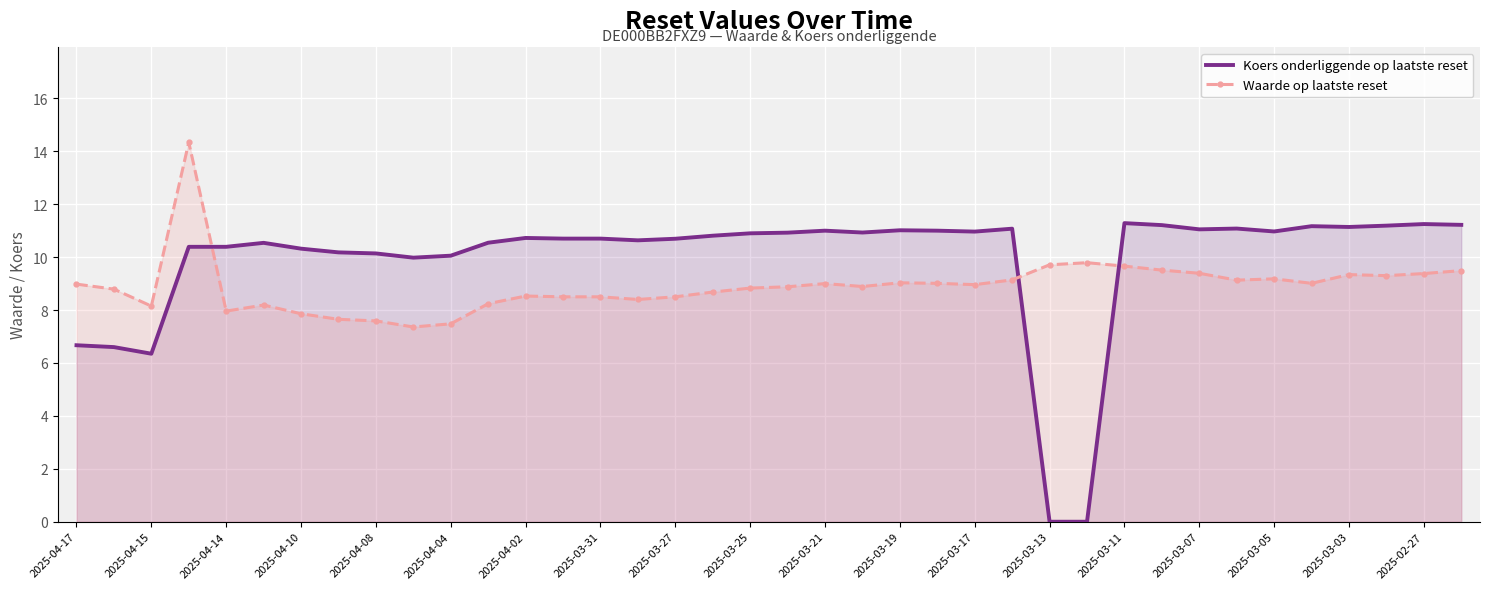

What is the spread (max minus min) of values at 2025-03-03?

1.8